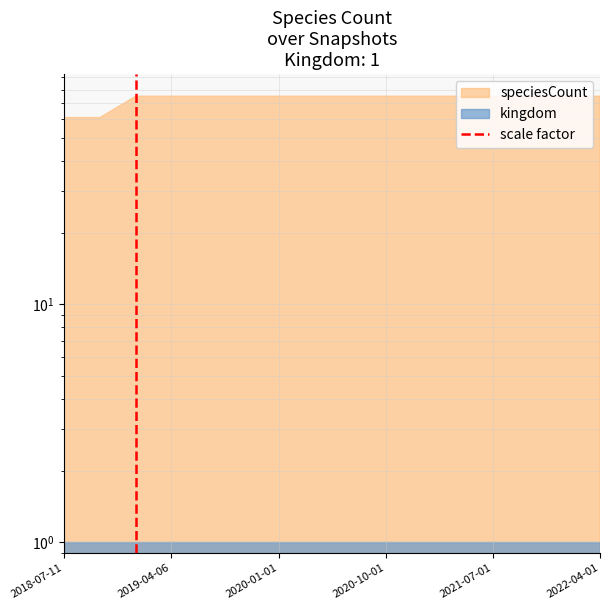

What position from the left is 2019-04-06?

2